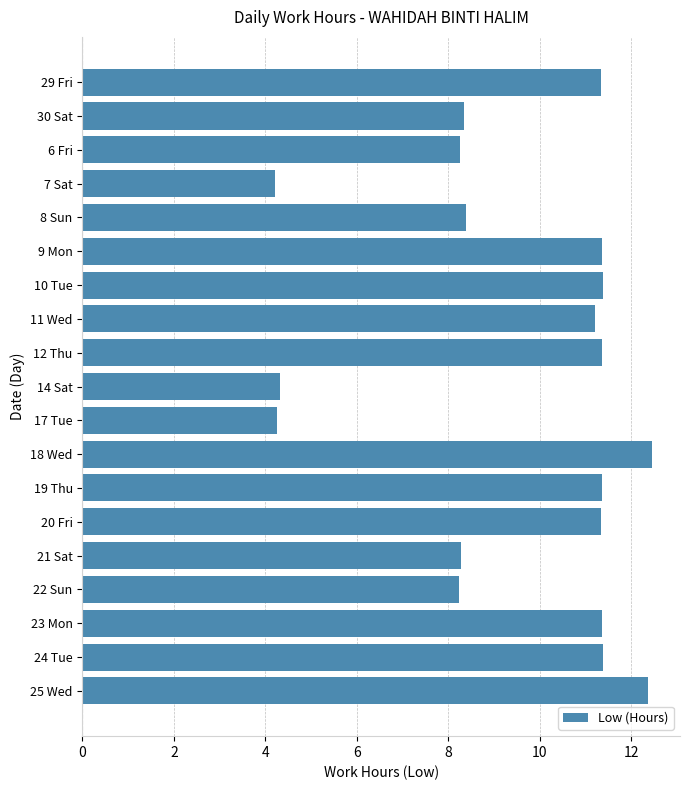

Count the number of values greater than 11.

11